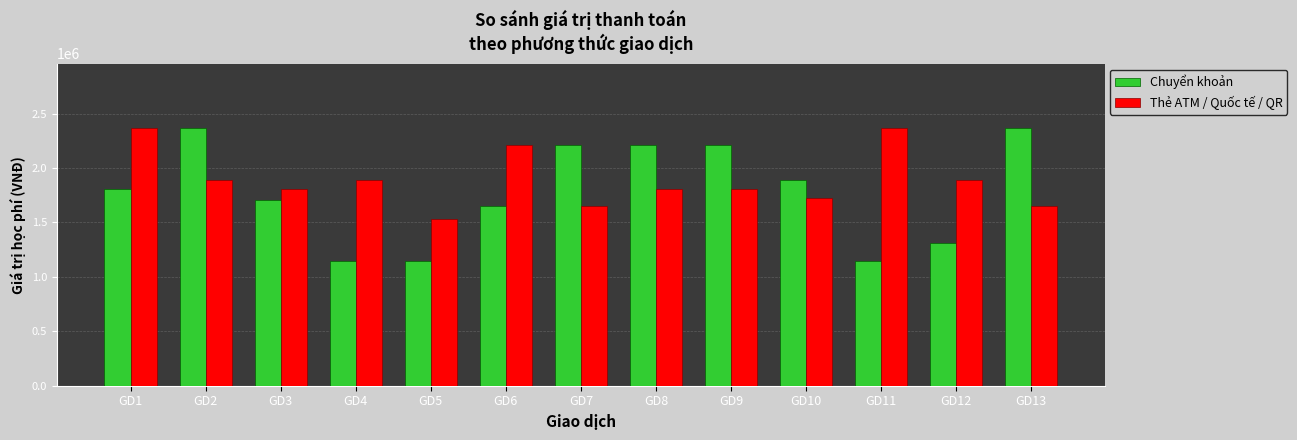

What is the highest value of the Thẻ ATM / Quốc tế / QR series?

2367000